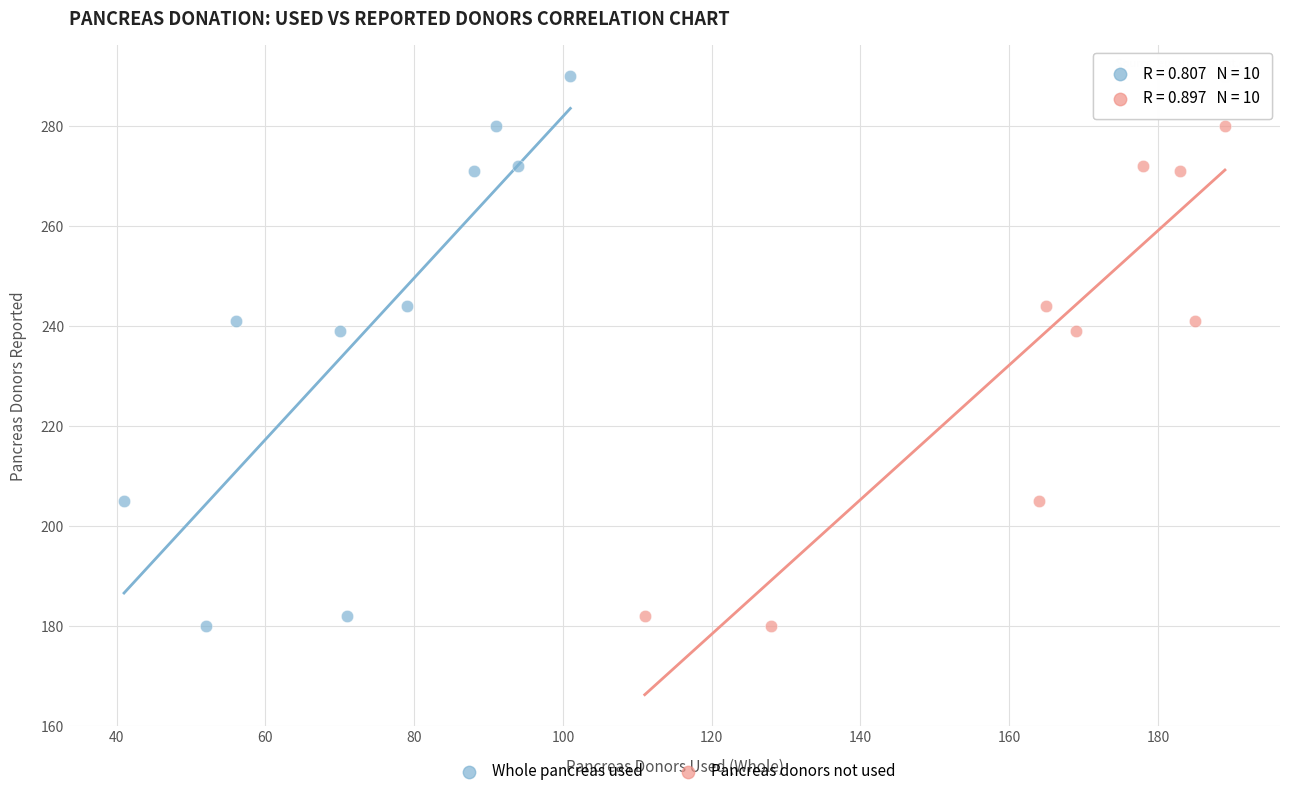

What are all the series names shown in the legend?

Whole pancreas used, Pancreas donors not used